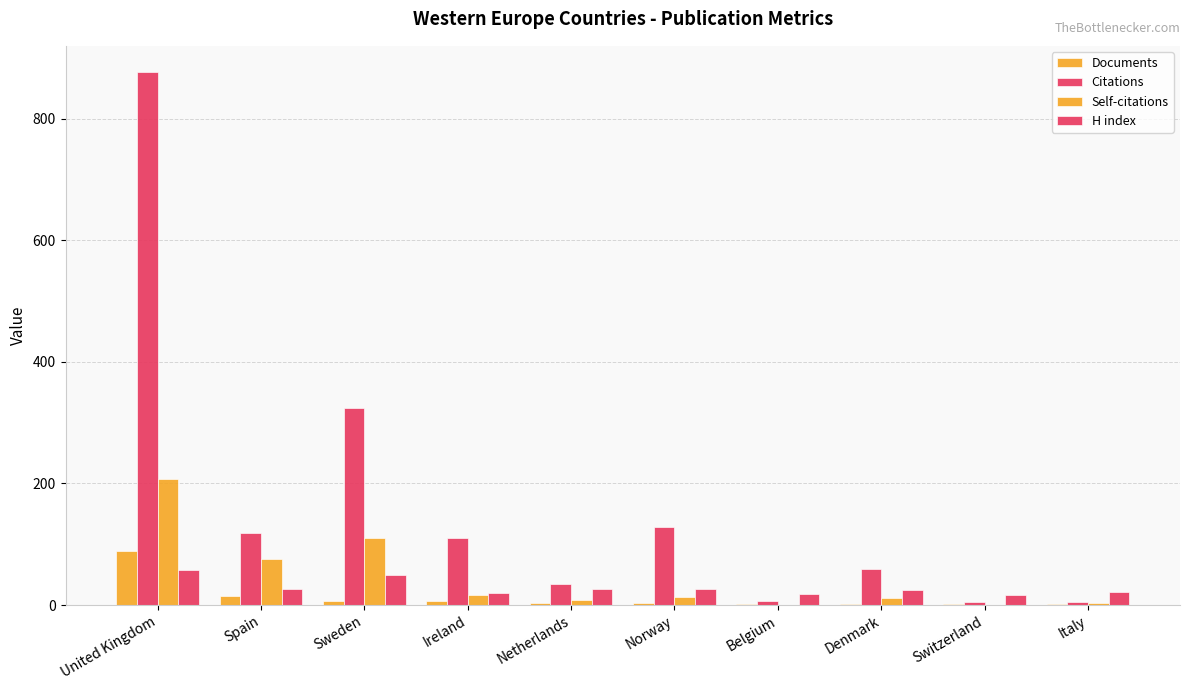

How many distinct data groups are displayed?

4